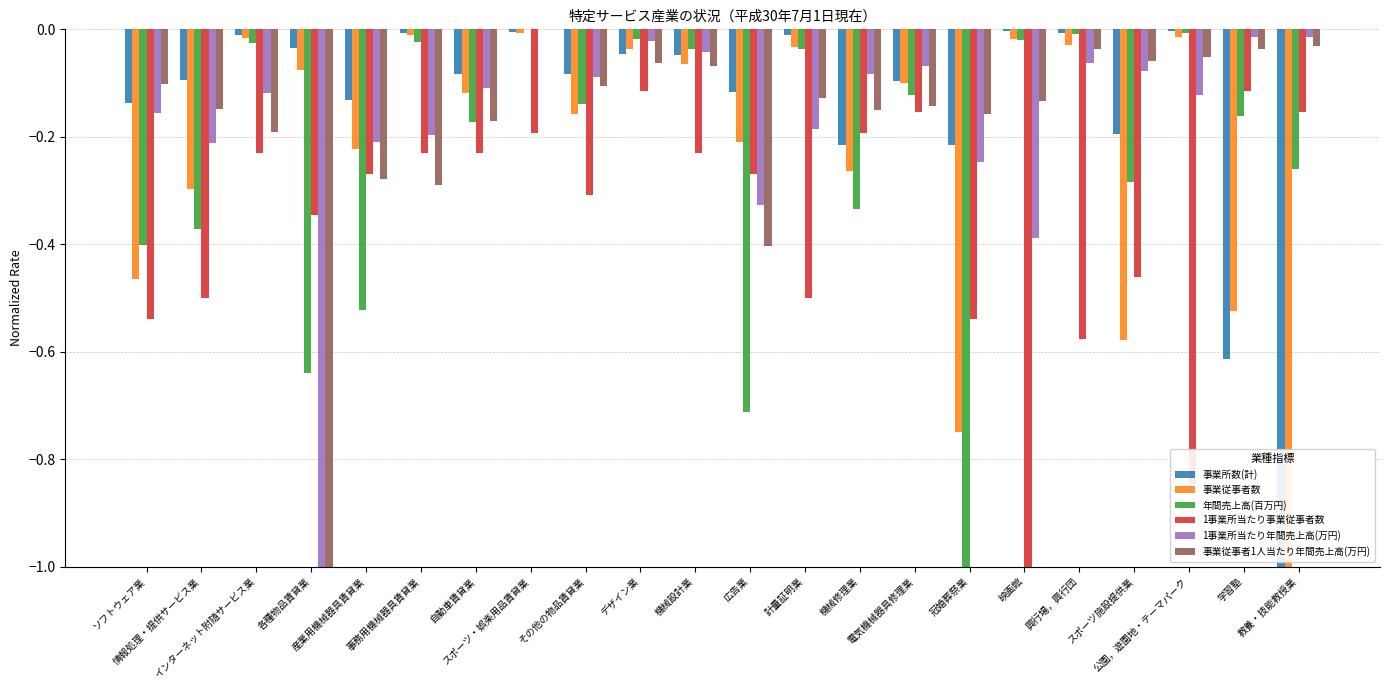

Does the chart contain stacked bars?

No